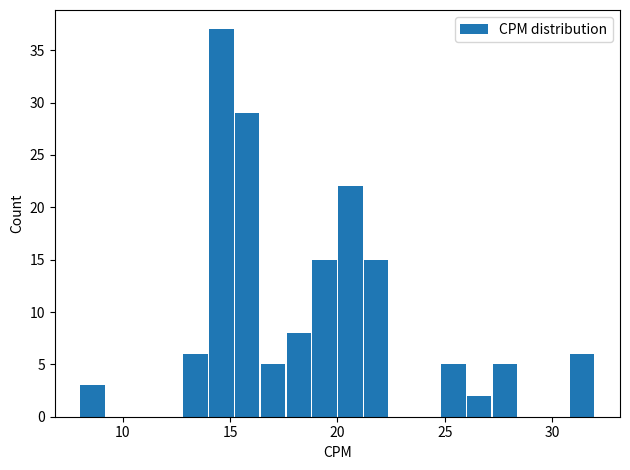

Around what value on the x-axis is the tallest bar? Give the approximate position of its centre, as read against the axis.

14.5